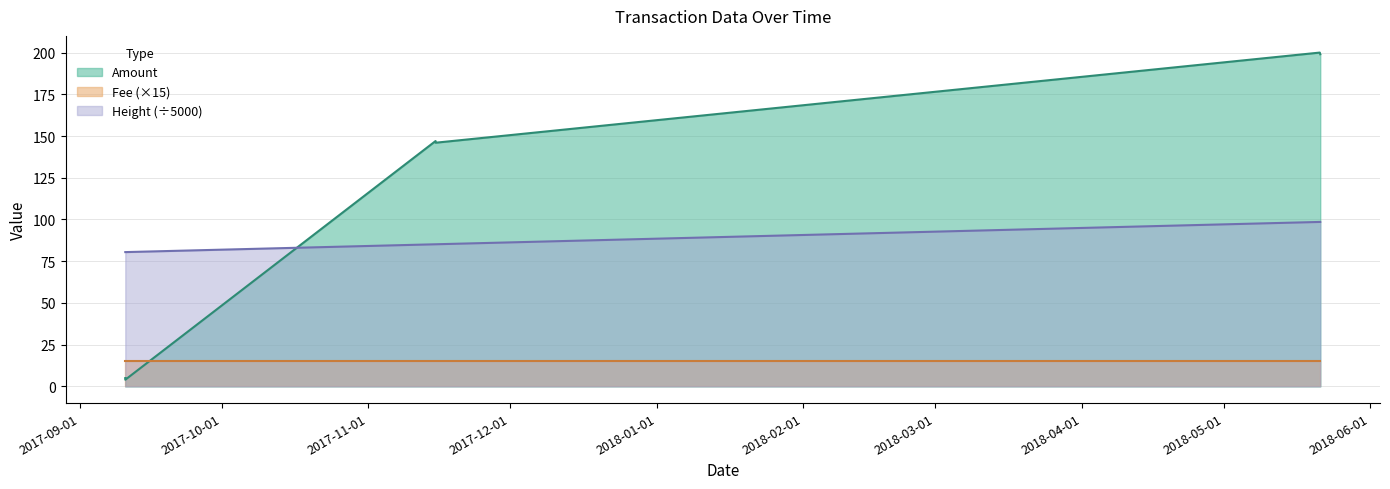

Count the number of categories in the chart.

6